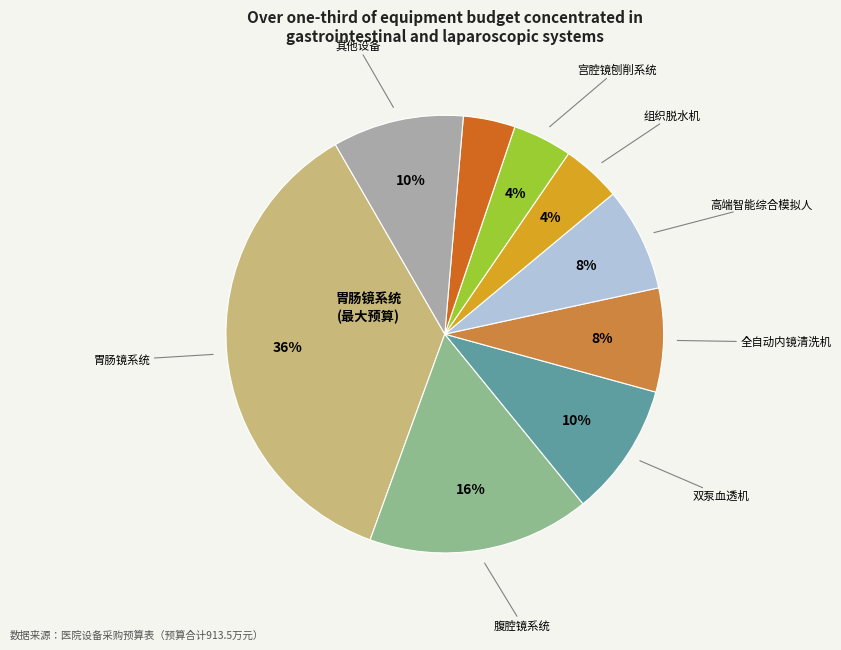

Does any single category account for the majority?

No